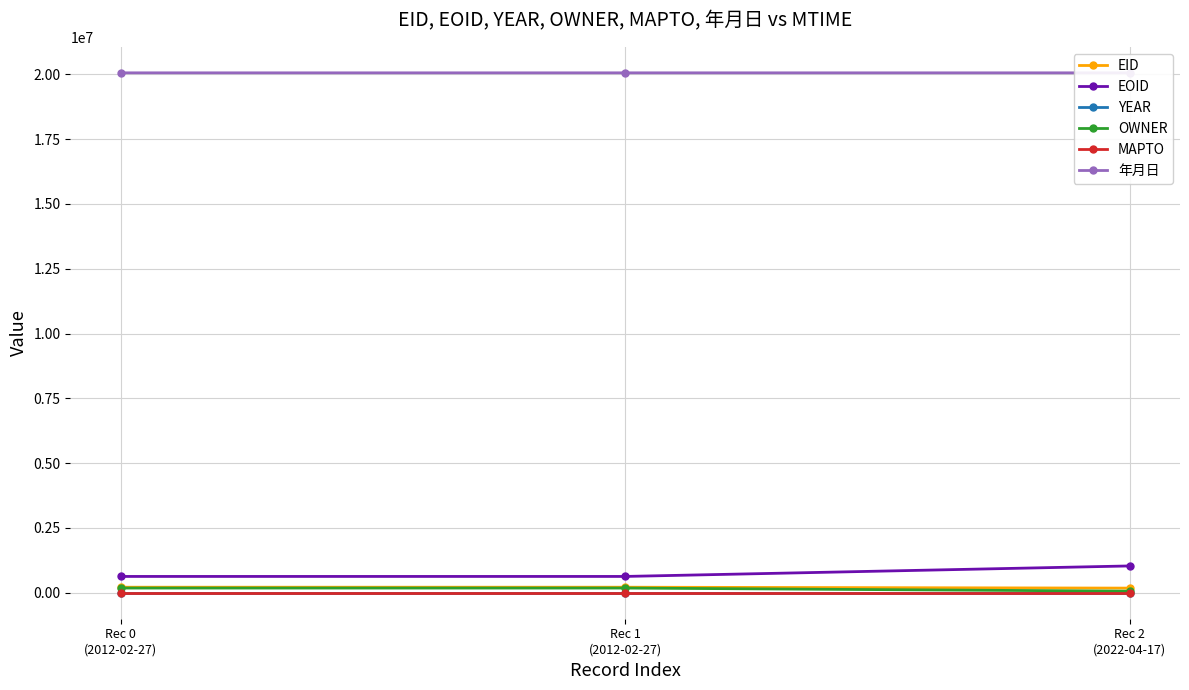

Reading left to right, what are all the values shown in this chart?

EID: Rec 0
(2012-02-27)=213002	Rec 1
(2012-02-27)=213003	Rec 2
(2022-04-17)=178085
EOID: Rec 0
(2012-02-27)=628449	Rec 1
(2012-02-27)=628450	Rec 2
(2022-04-17)=1033598
YEAR: Rec 0
(2012-02-27)=2006	Rec 1
(2012-02-27)=2006	Rec 2
(2022-04-17)=2006
OWNER: Rec 0
(2012-02-27)=180293	Rec 1
(2012-02-27)=180293	Rec 2
(2022-04-17)=60033
MAPTO: Rec 0
(2012-02-27)=0	Rec 1
(2012-02-27)=0	Rec 2
(2022-04-17)=0
年月日: Rec 0
(2012-02-27)=20061000	Rec 1
(2012-02-27)=20061200	Rec 2
(2022-04-17)=20061212